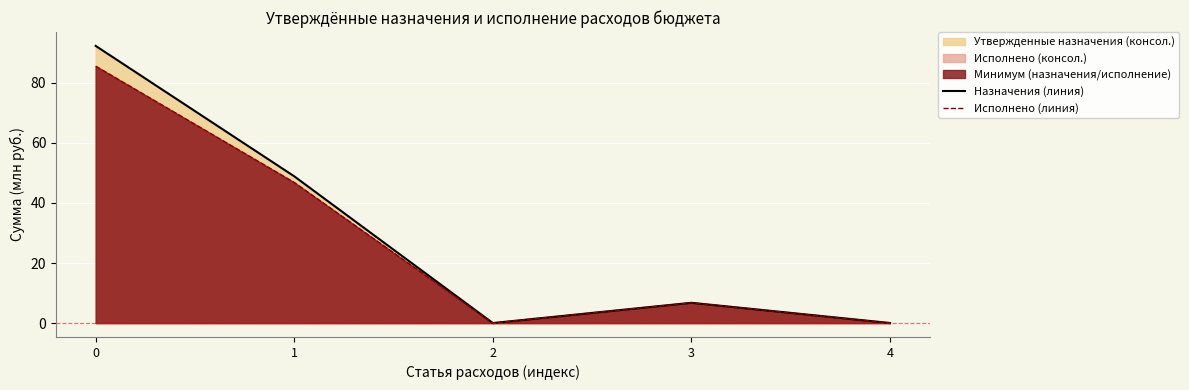

How many interior local peaks does the Назначения (линия) series have?

1